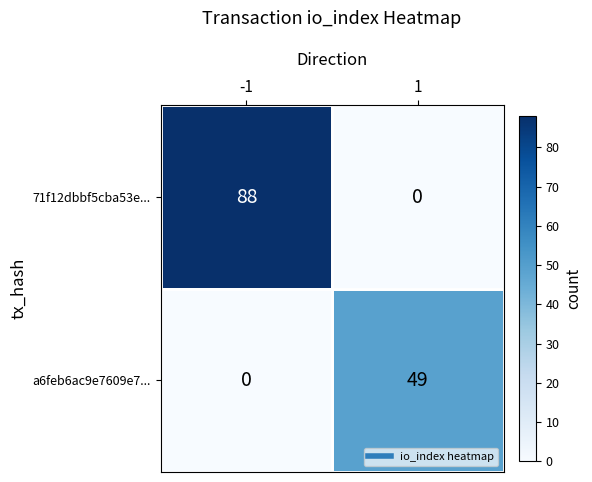

Rank the series by their maximum value, from highest to lowest.

71f12dbbf5cba53e..., a6feb6ac9e7609e7...